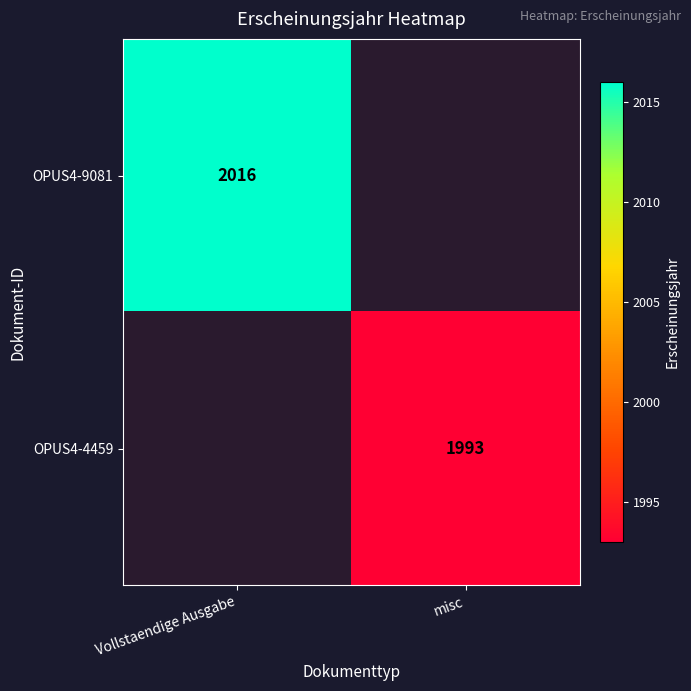

Between misc and Vollstaendige Ausgabe, which is larger?

Vollstaendige Ausgabe